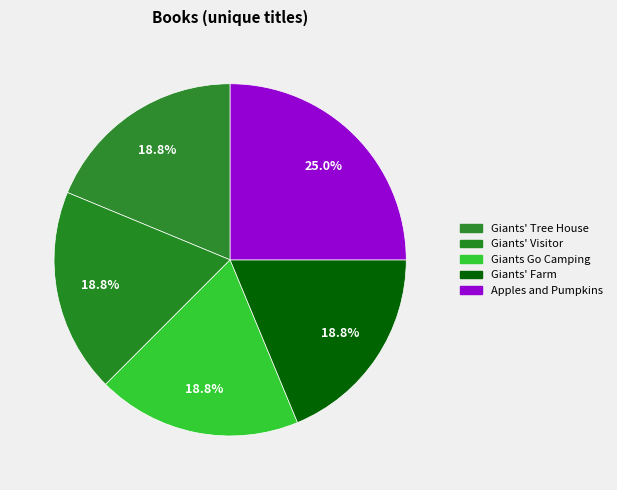

To the nearest percent, what portion does Giants' Visitor represent?

19%